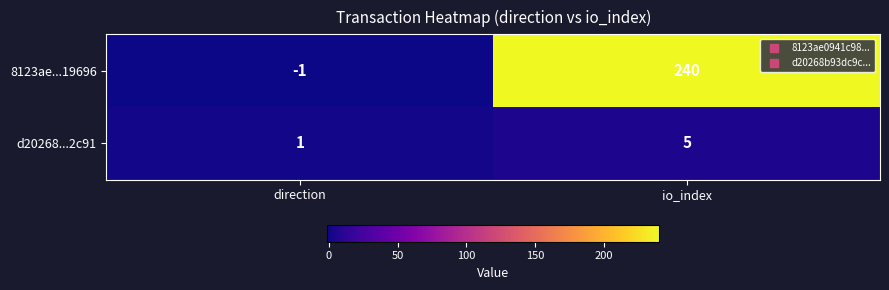

Which category has the highest value across all series?

io_index